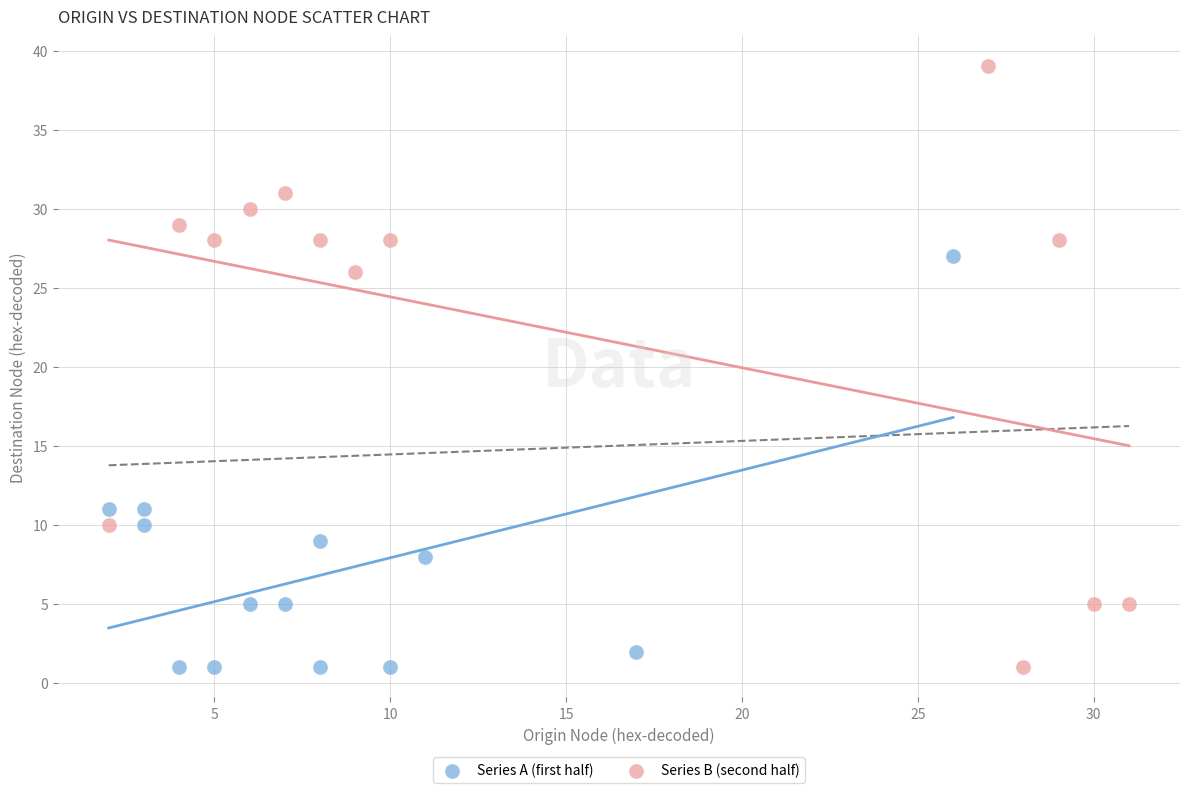

Which series has the largest Y range (max minus min)?

Series B (second half)